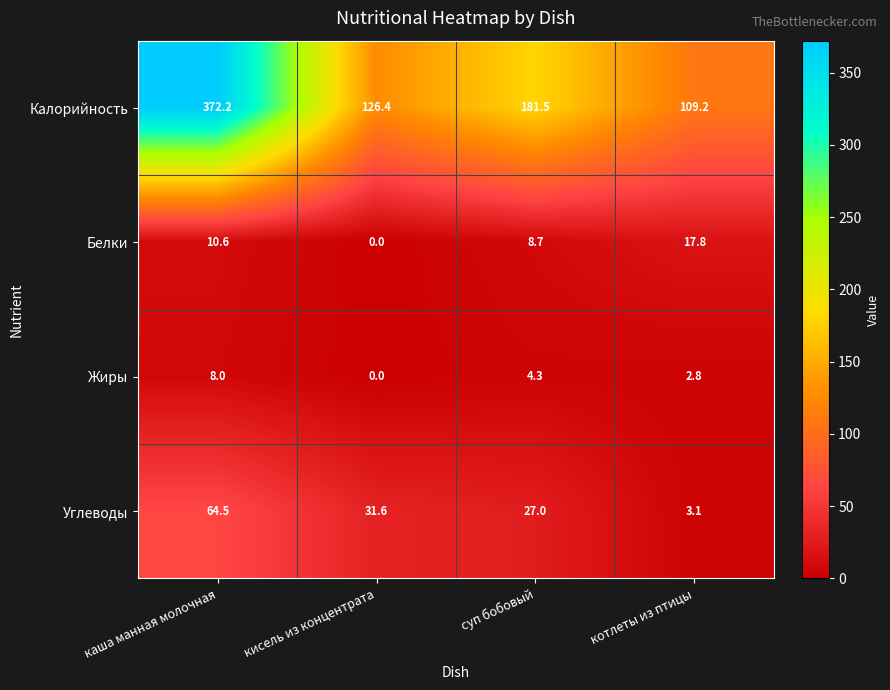

What is the difference between the maximum and minimum values in the Жиры series?

8.0